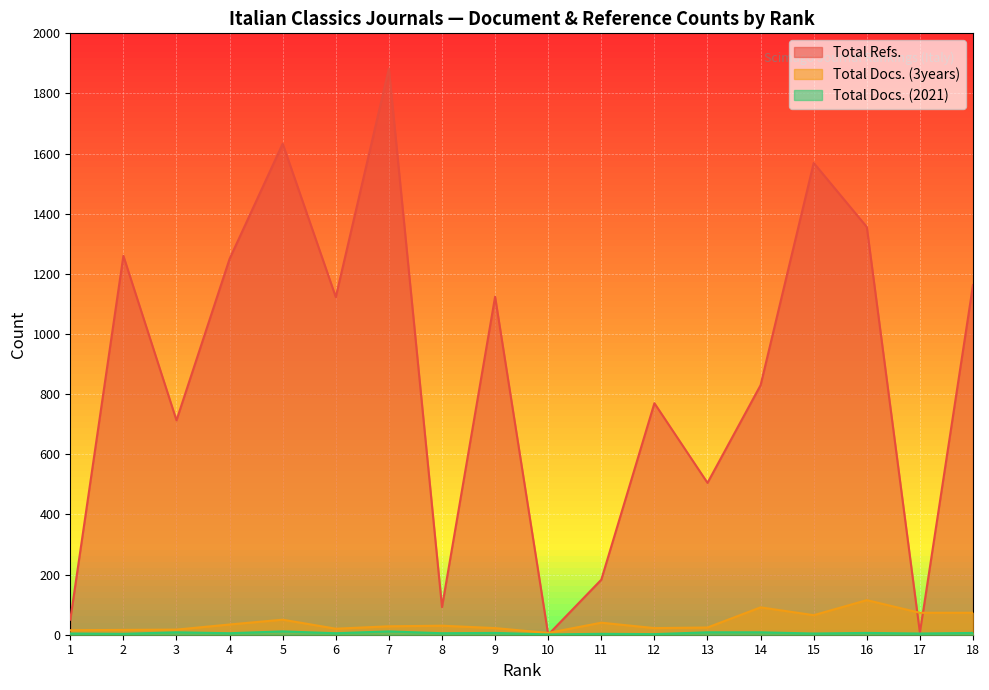

True or false: Total Refs. has a value of 3190 at 7.

False